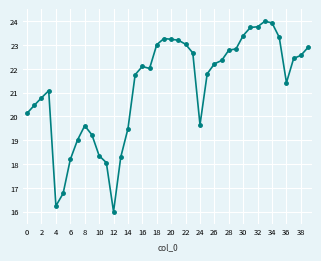

What is the difference between the second highest and second lowest values?

7.7